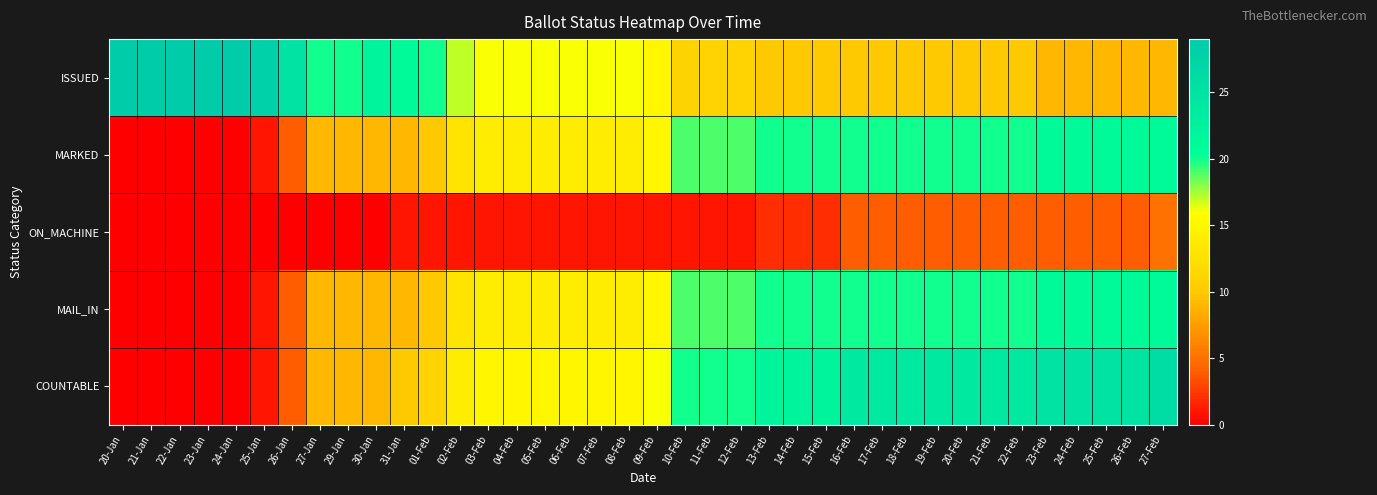

What is the total value across all series at 15-Feb?

74